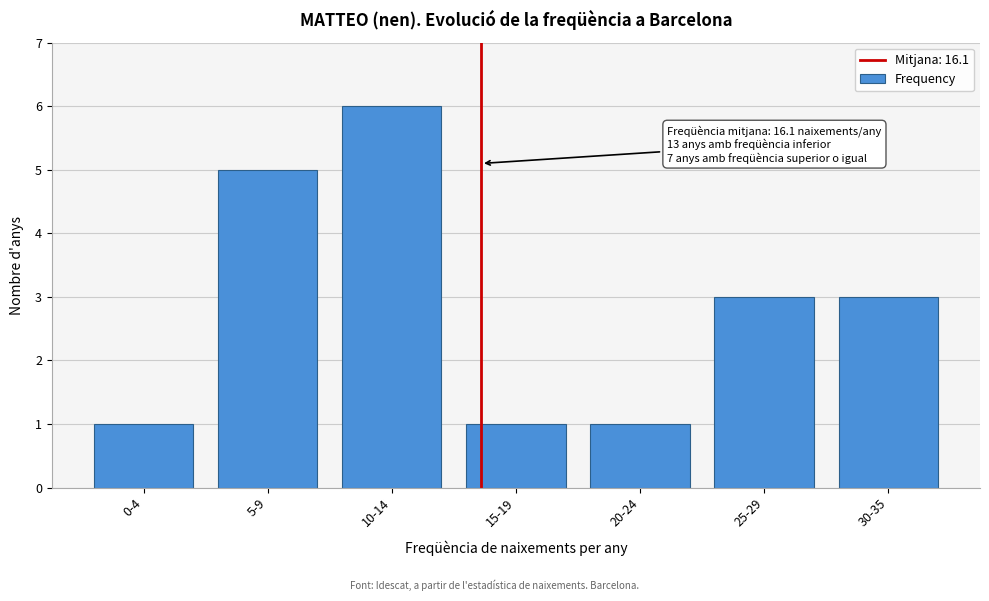

Reading left to right, extract all data points from this chart.

1	5	6	1	1	3	3